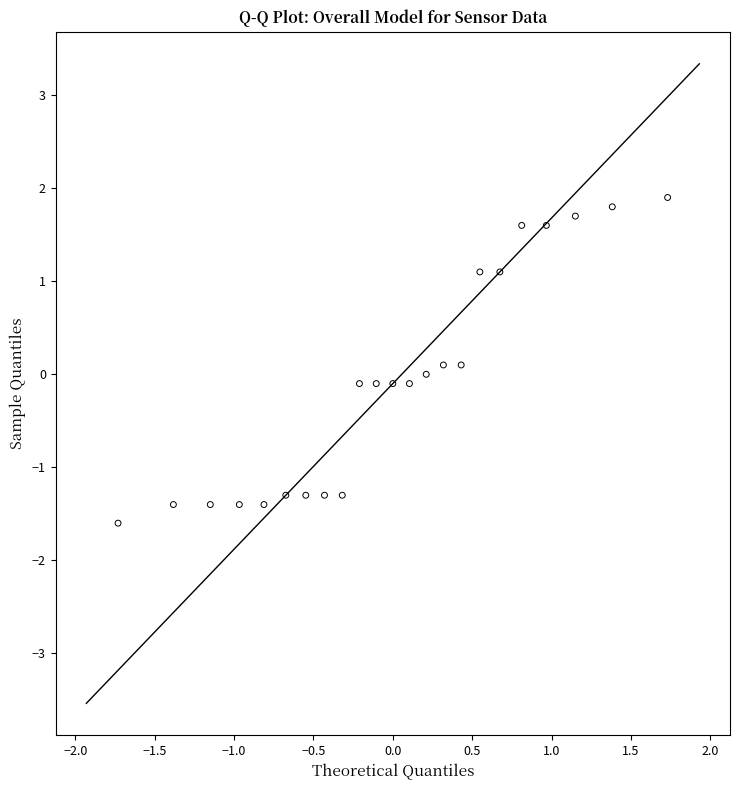

What is the range of Y values (max minus min)?

3.5